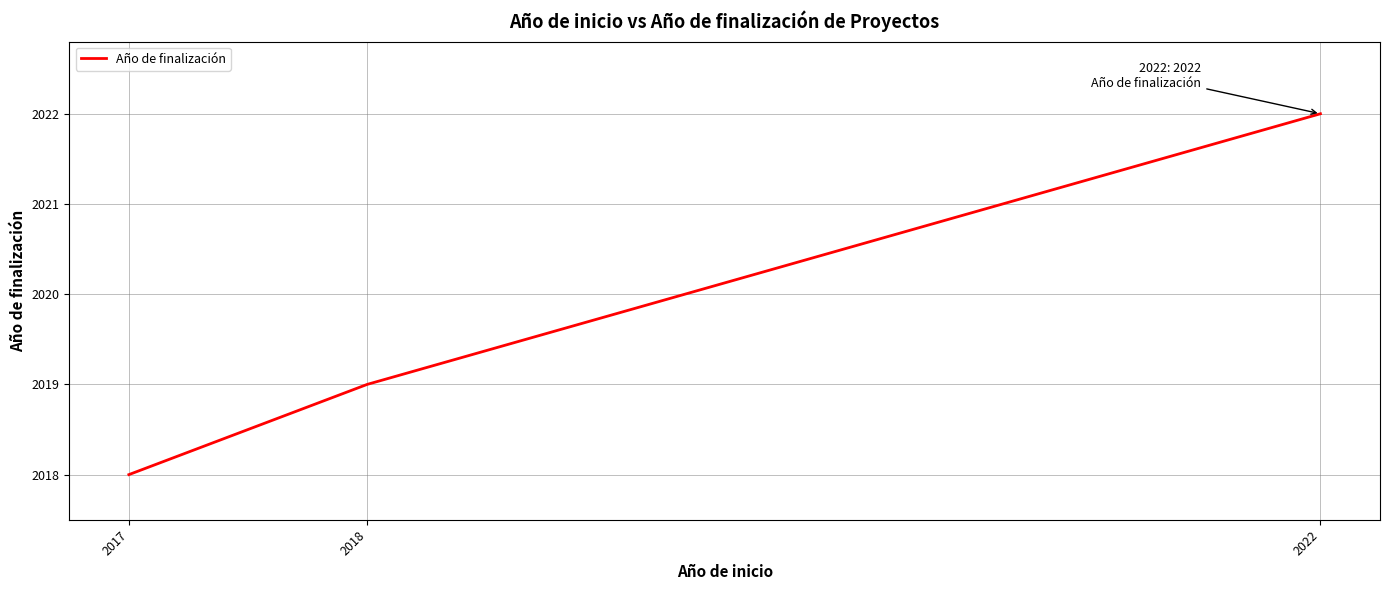

Is this an area chart (filled region under the line)?

No